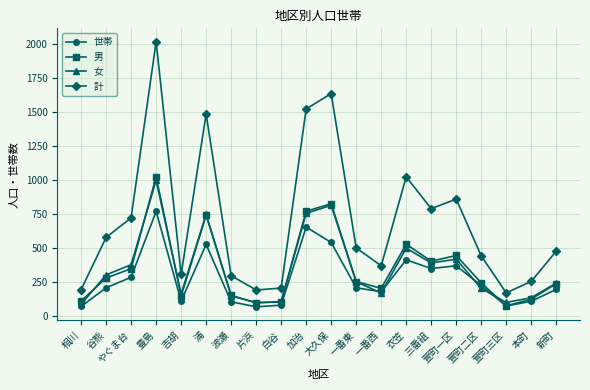

Which series changed the most between 浦 and 白谷?

計